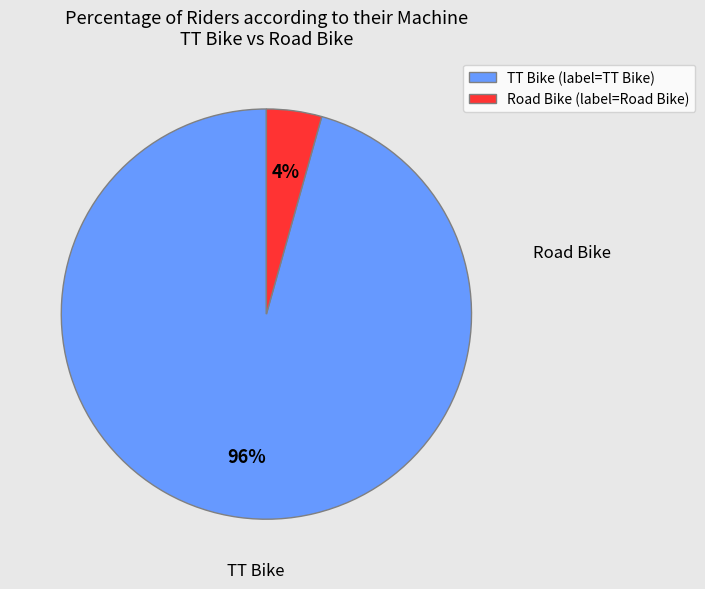

The TT Bike slice represents 96% of the pie. True or false?

True